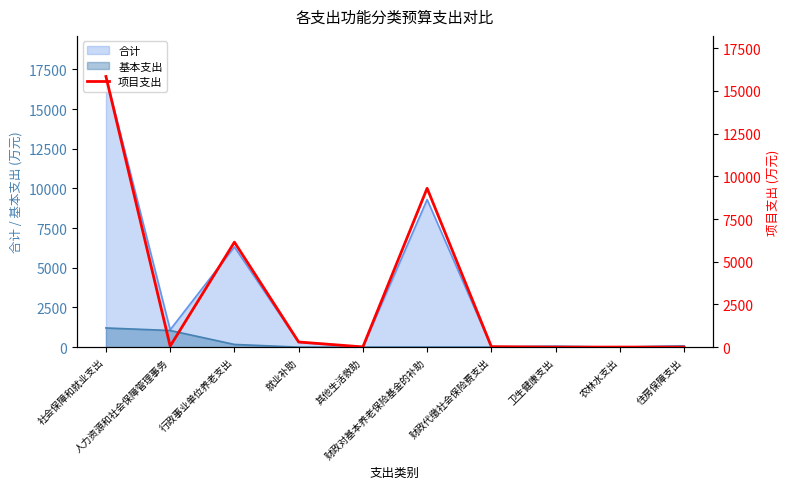

At which label is the value closest to 7923?

财政对基本养老保险基金的补助